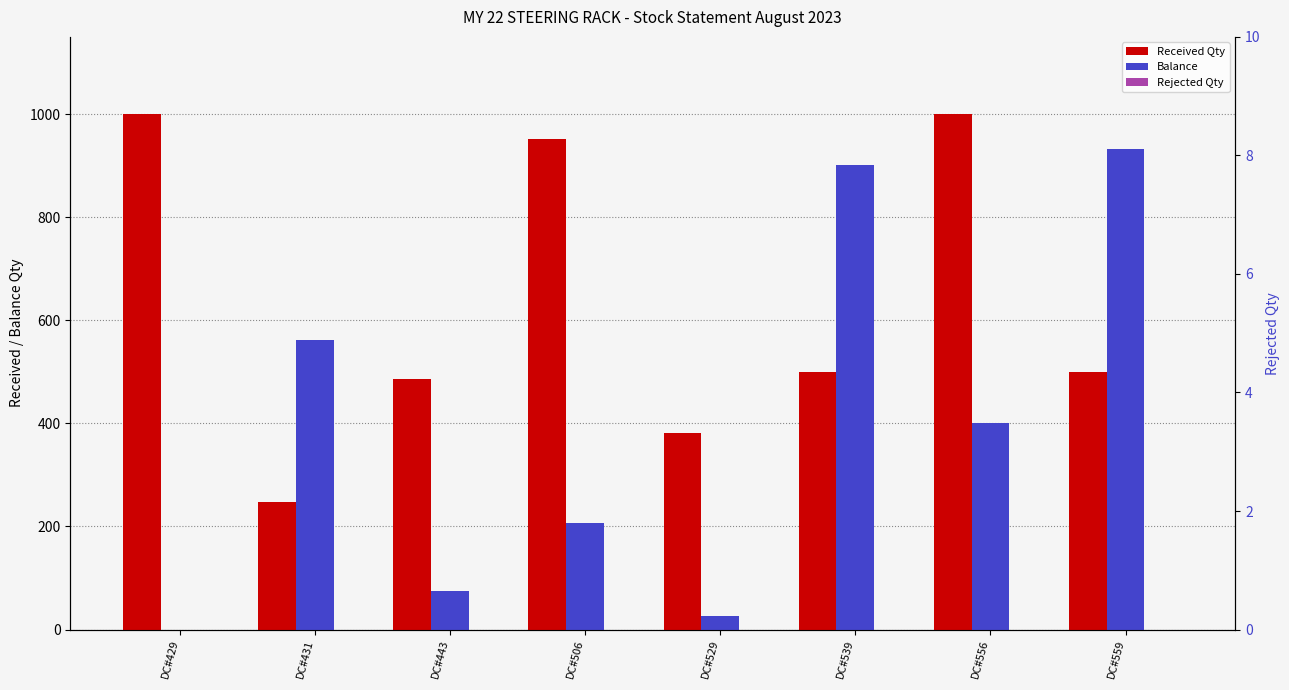

Which series changed the most between DC#443 and DC#539?

Balance